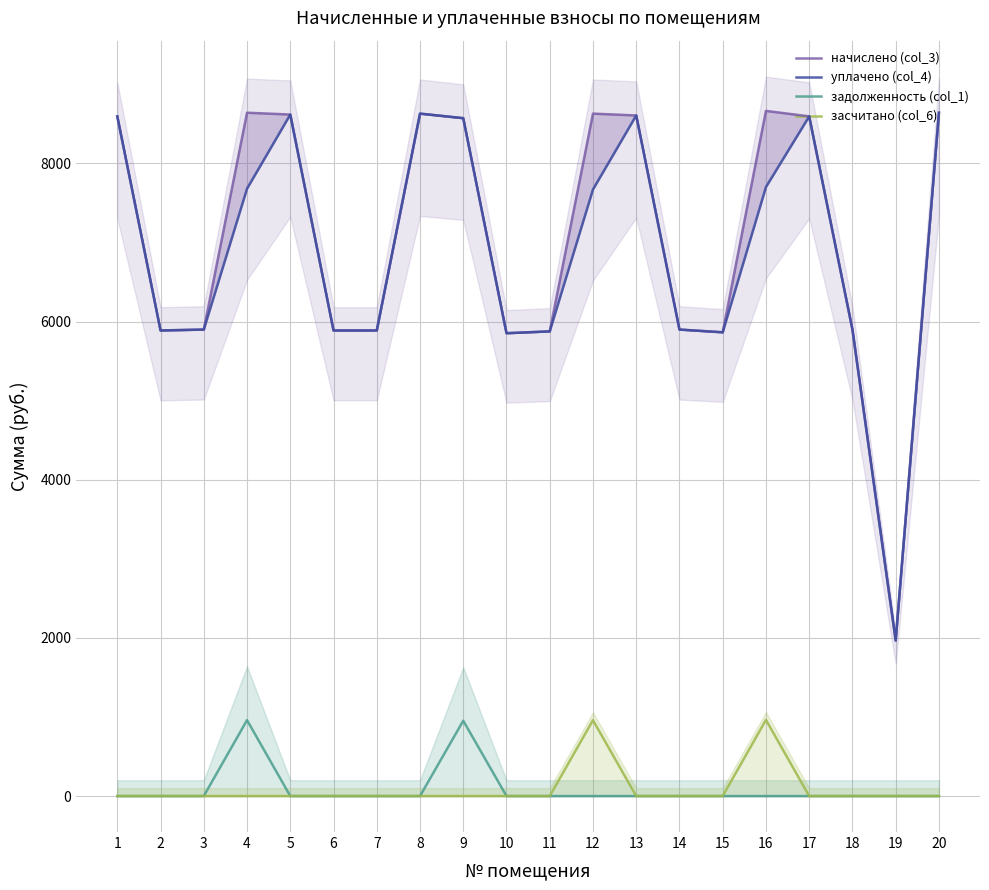

How many lines are shown in the chart?

4